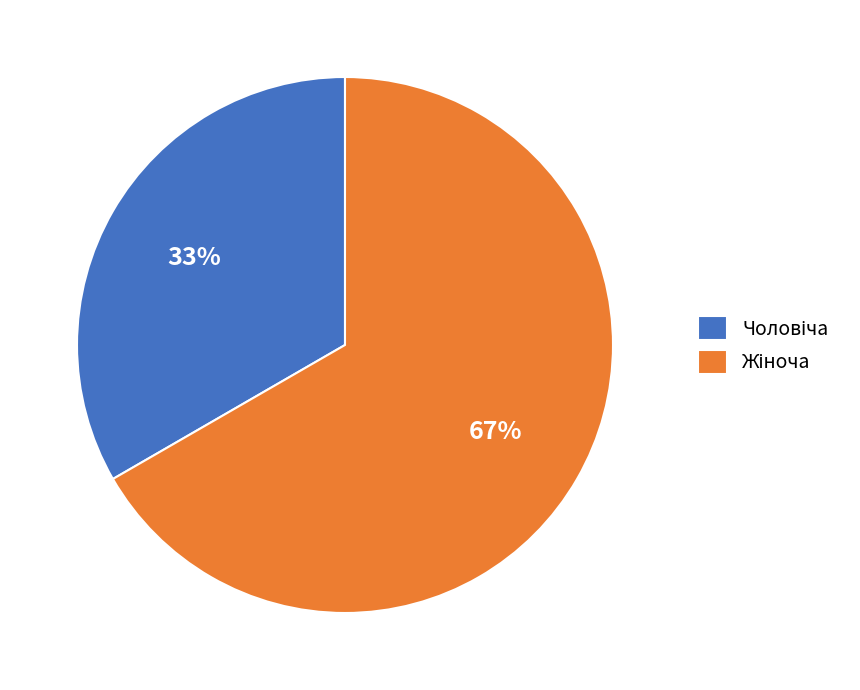

Does any single category account for the majority?

Yes